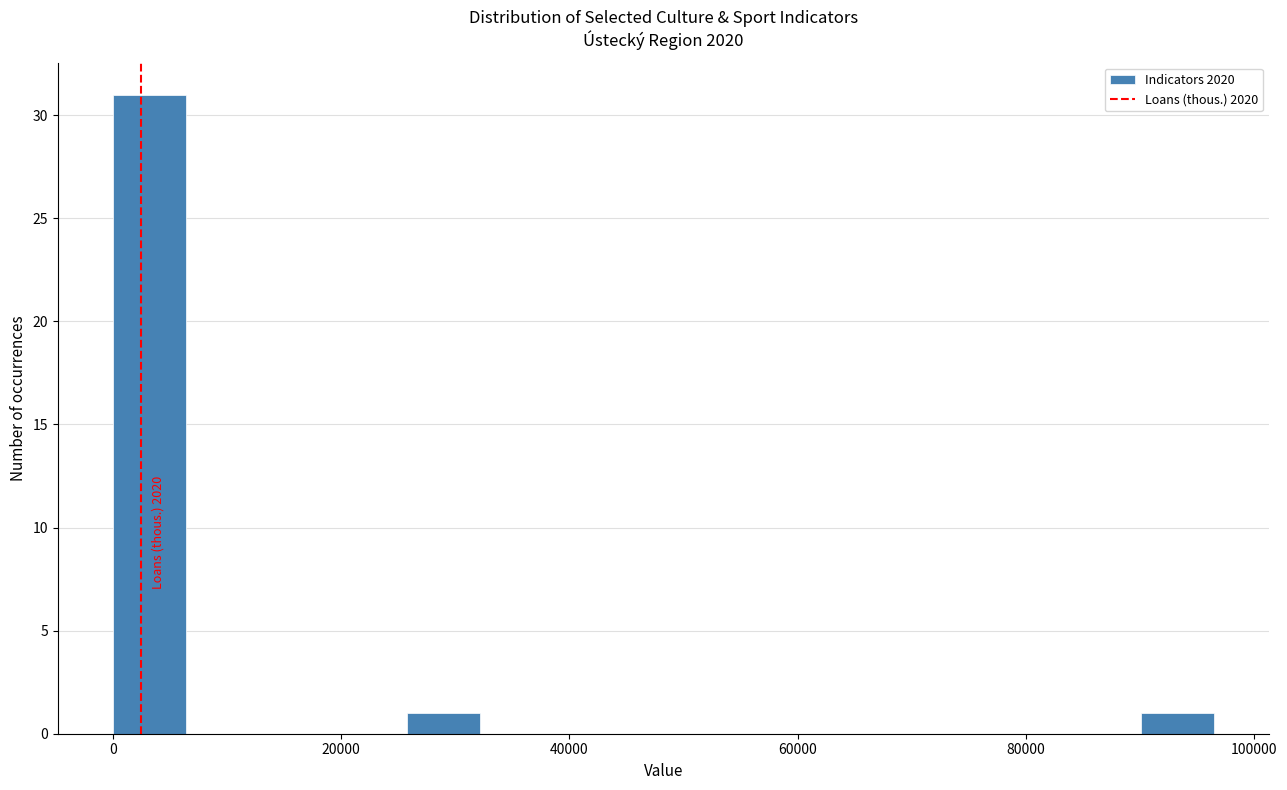

Around what value on the x-axis is the tallest bar? Give the approximate position of its centre, as read against the axis.

4000